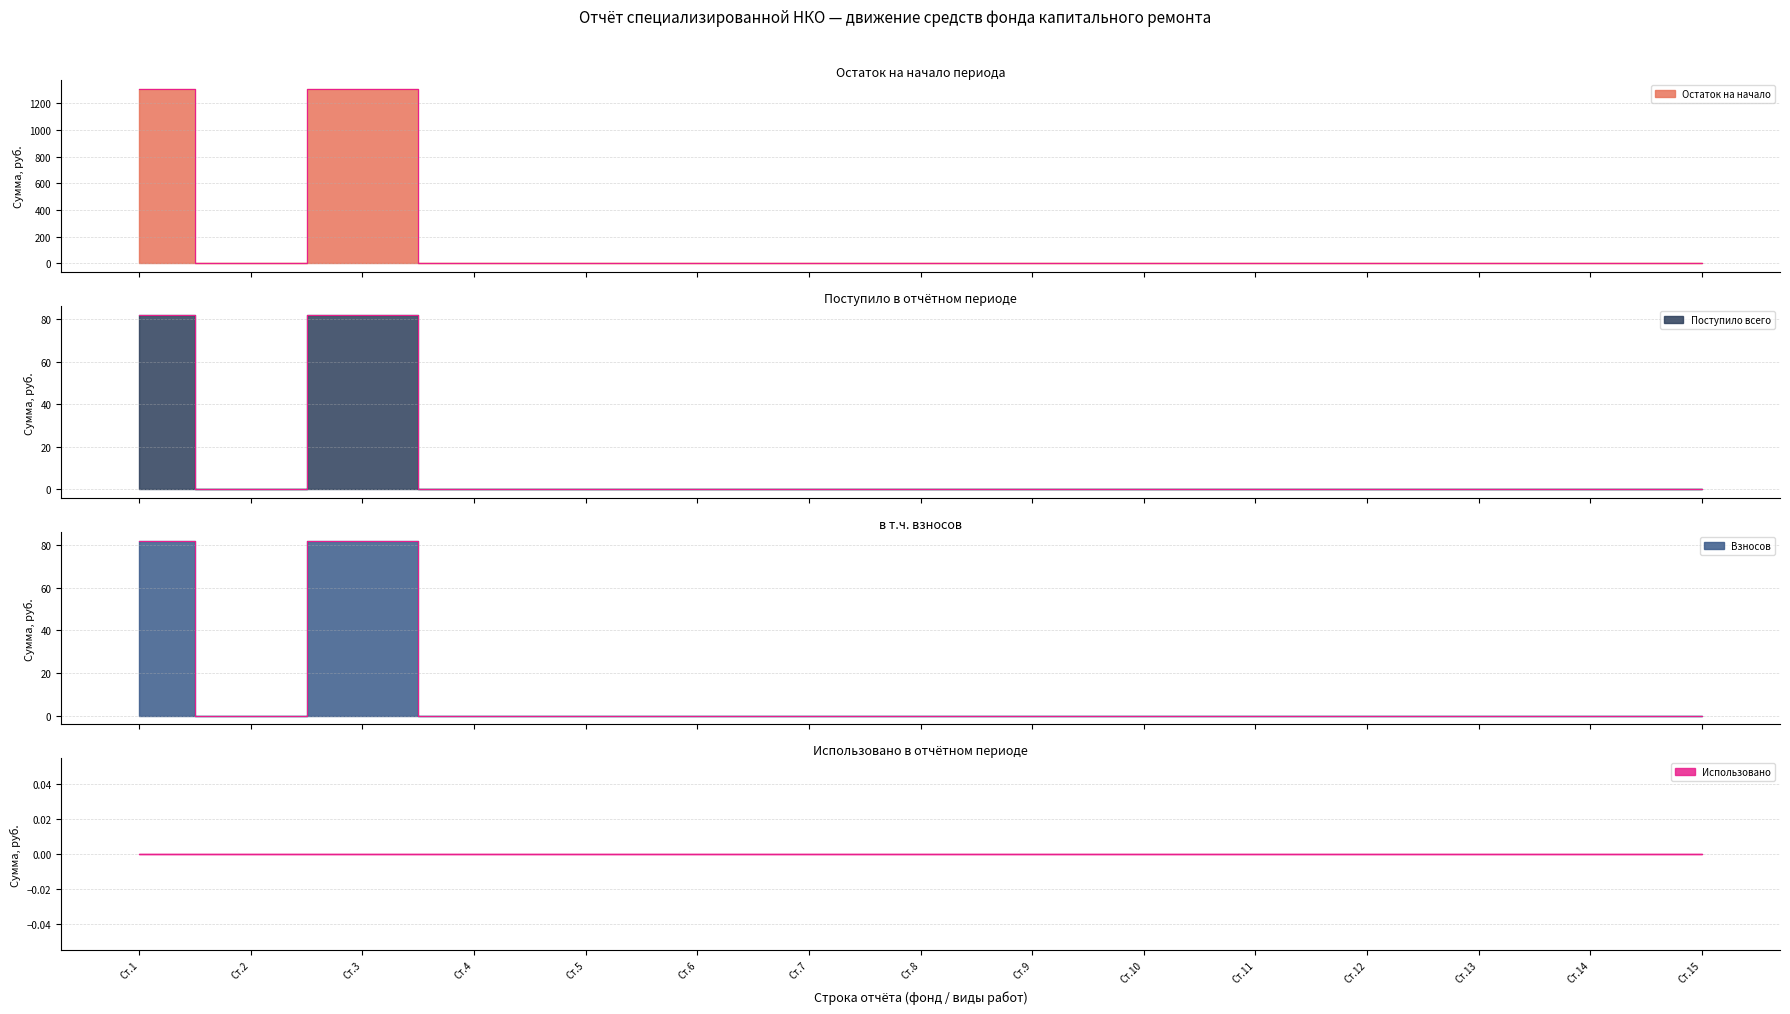

Which series has the widest spread of values?

Остаток на начало